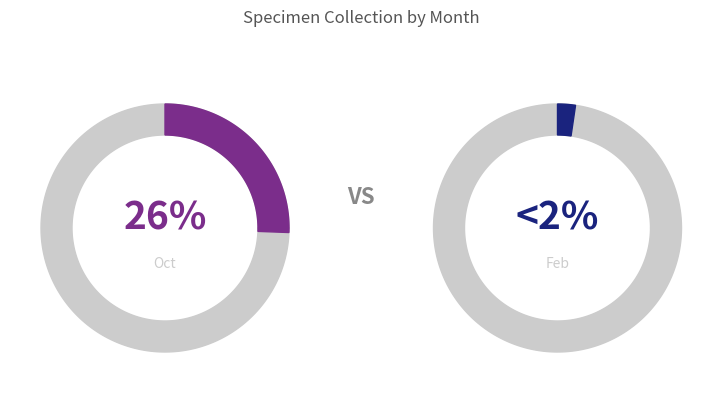

Is 7 the majority of the pie?

No